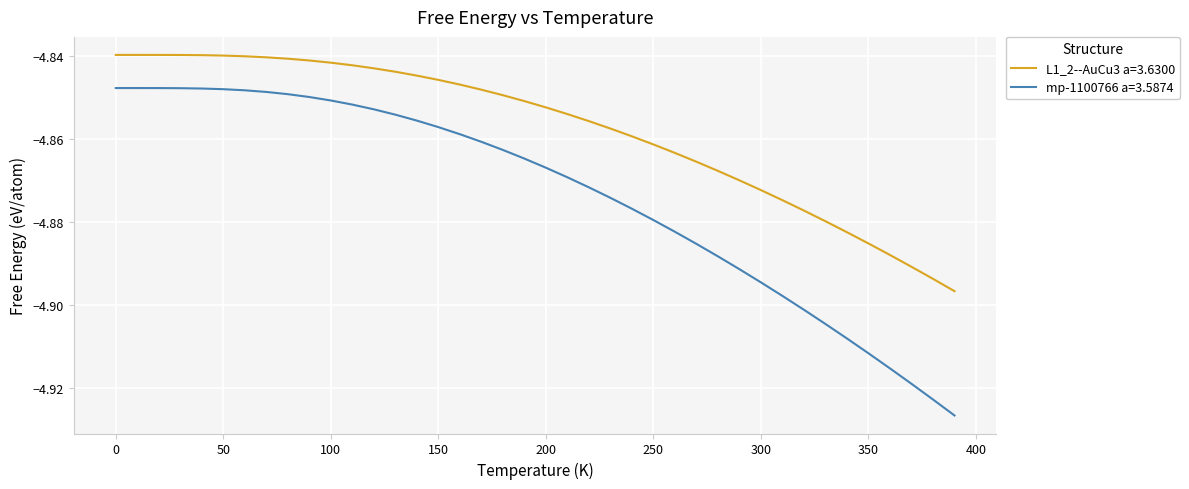

True or false: L1_2--AuCu3 a=3.6300 and mp-1100766 a=3.5874 intersect in this chart.

False